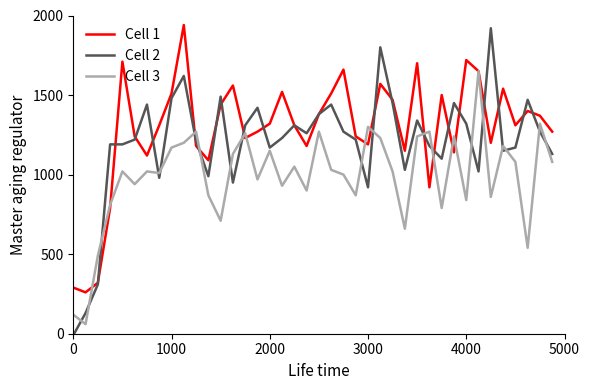

Which series has the largest total across all categories?

Cell 1